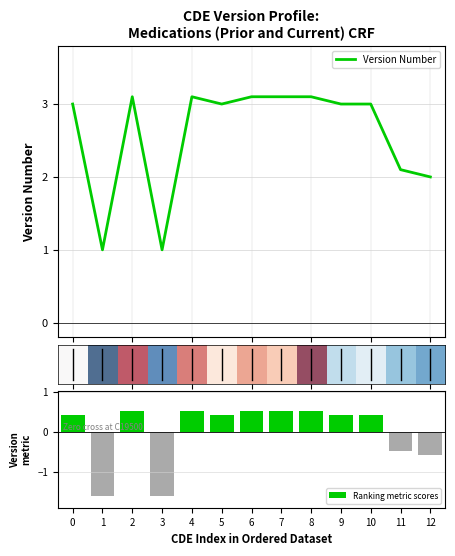

What is the minimum value for Version Number?

1.0